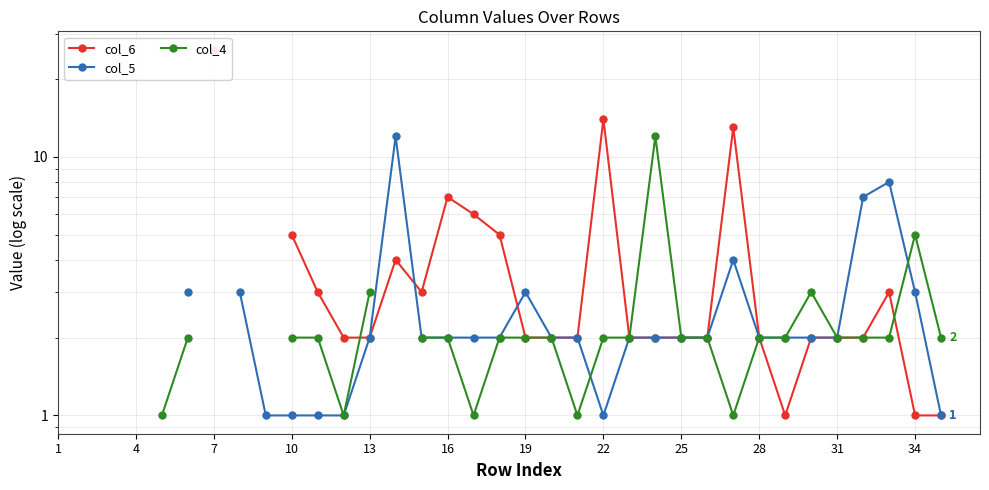

What is the smallest value displayed?

1.0